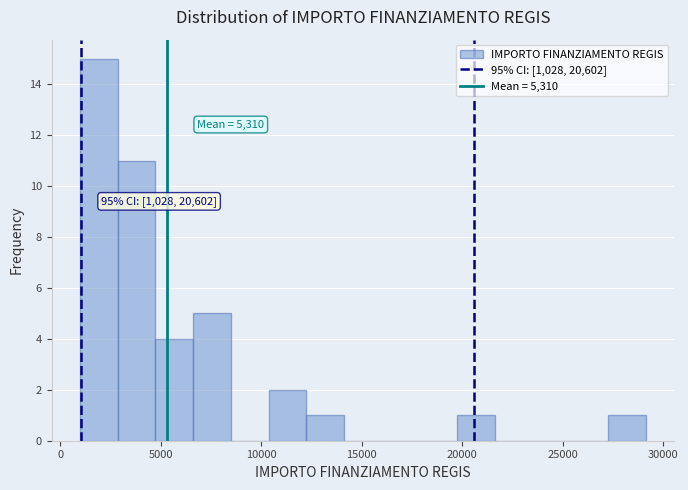

Read against the x-axis, roughly where is the centre of the tallest bar?

2000